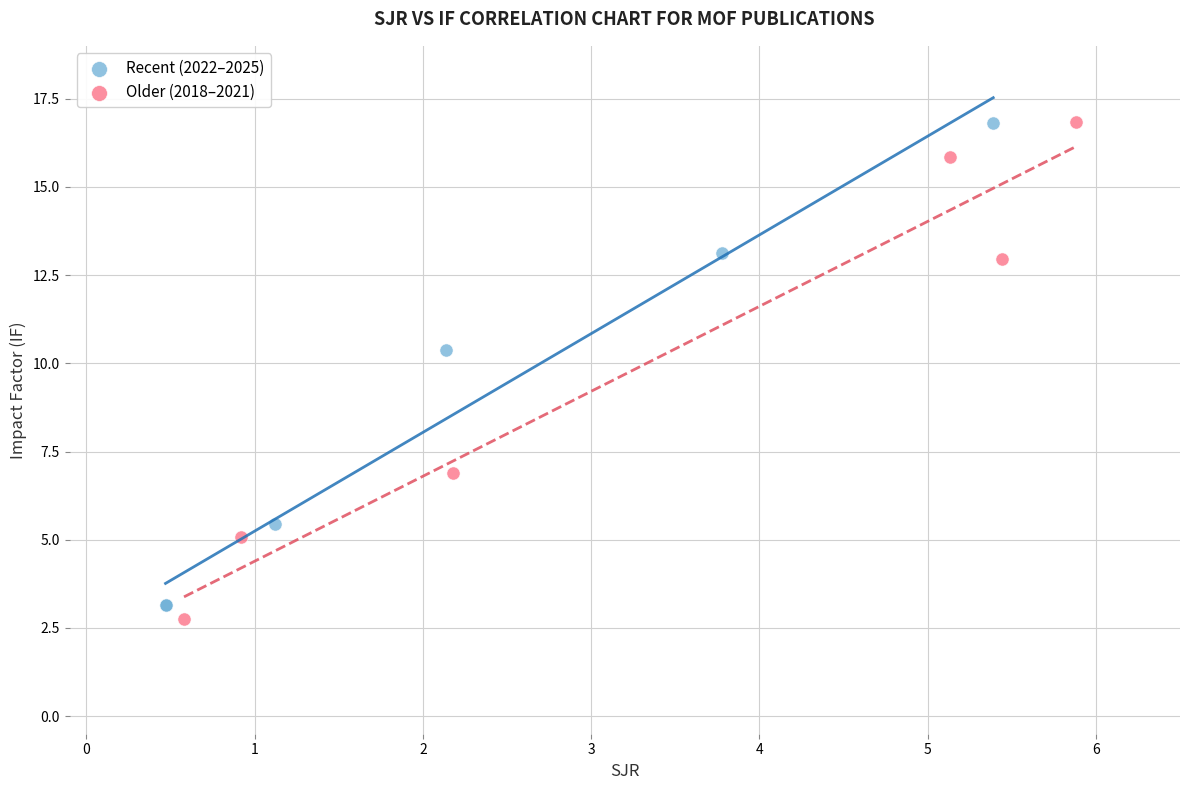

Which series contains the lowest Y value?

Older (2018–2021)